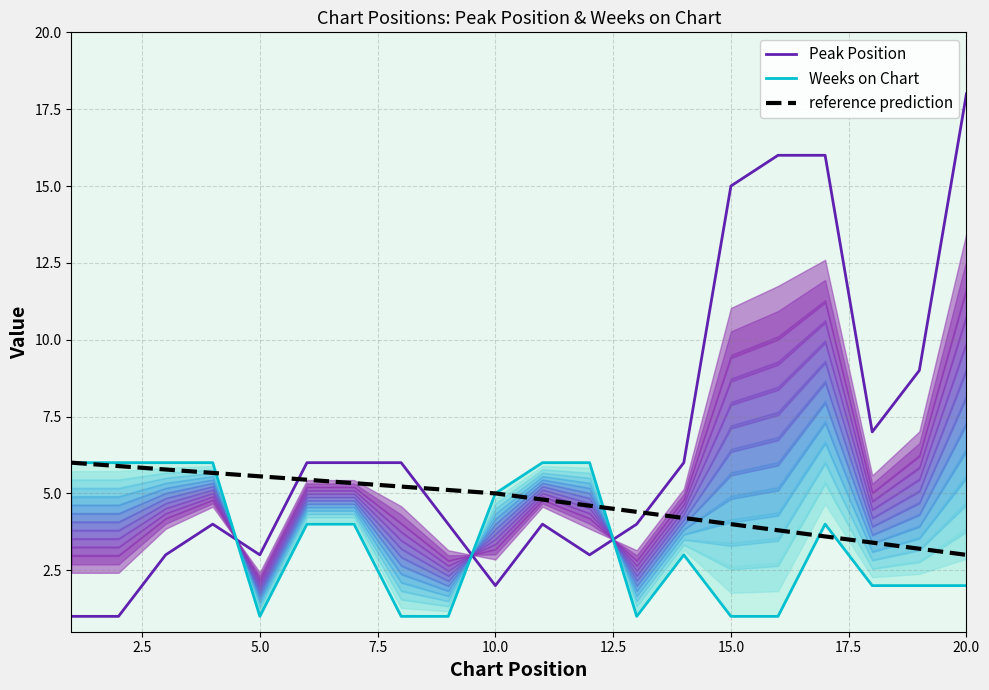

What is the maximum value for Peak Position?

18.0